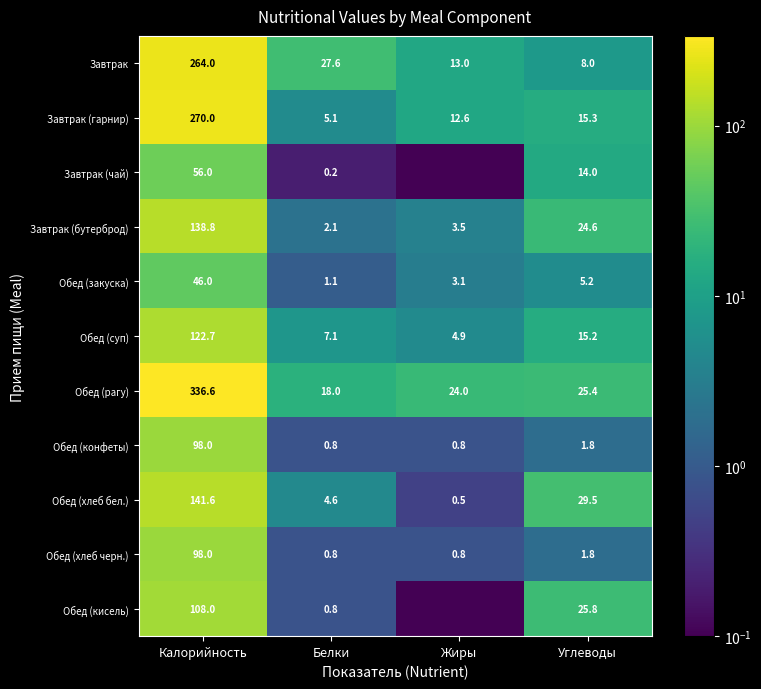

What is the total value across all series at Жиры?

63.2